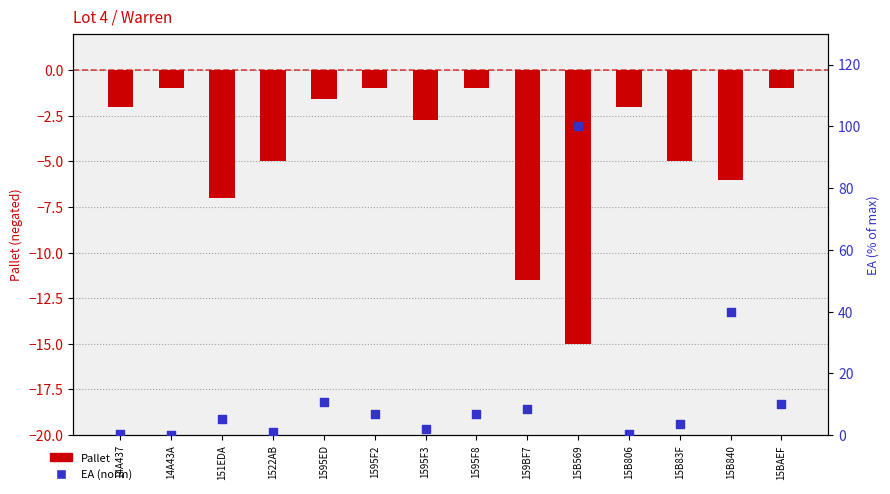

Which series reaches the maximum Y coordinate?

EA (norm)